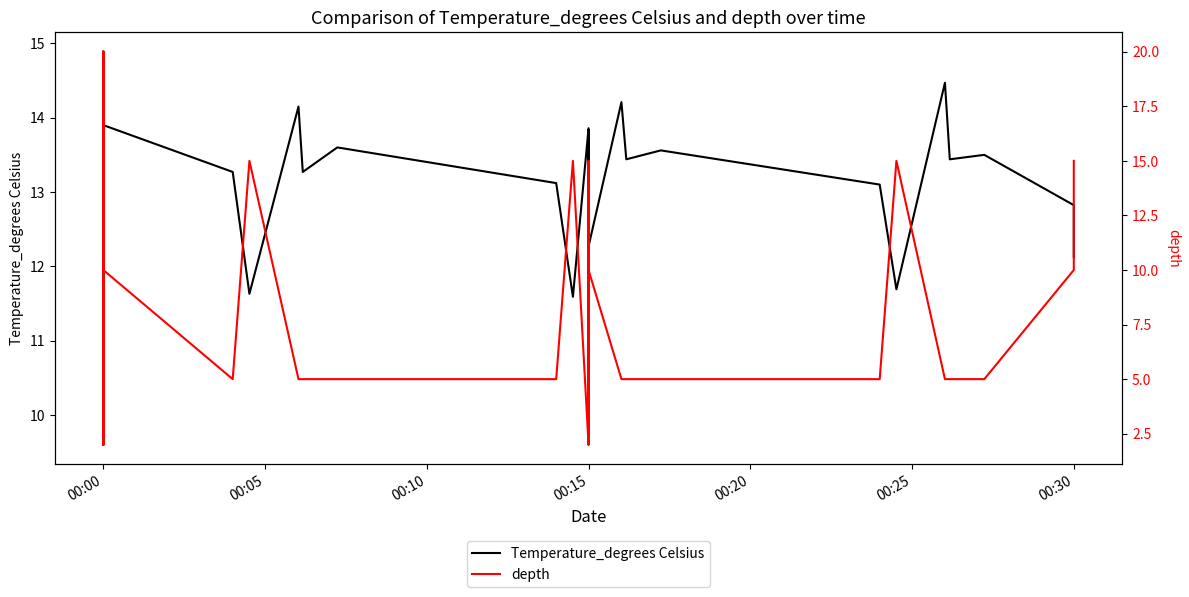

True or false: Temperature_degrees Celsius has a value of 21.7 at 19.

False